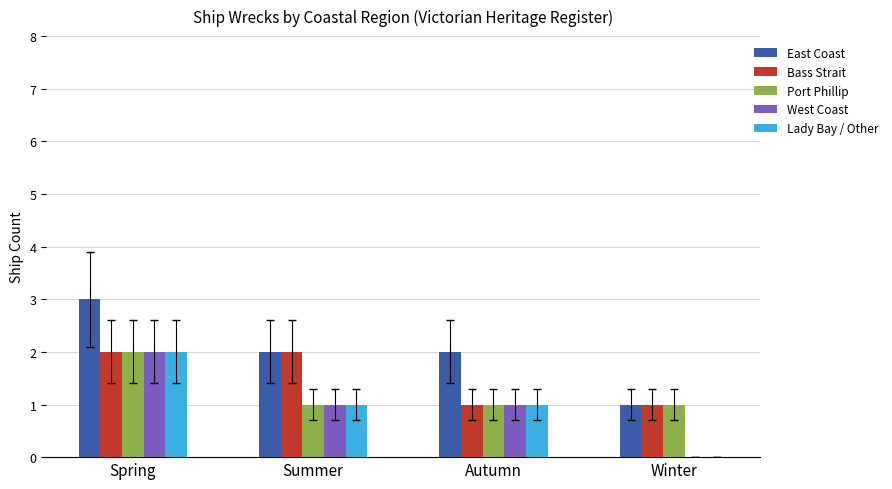

At which category is the sum across all series the highest?

Spring